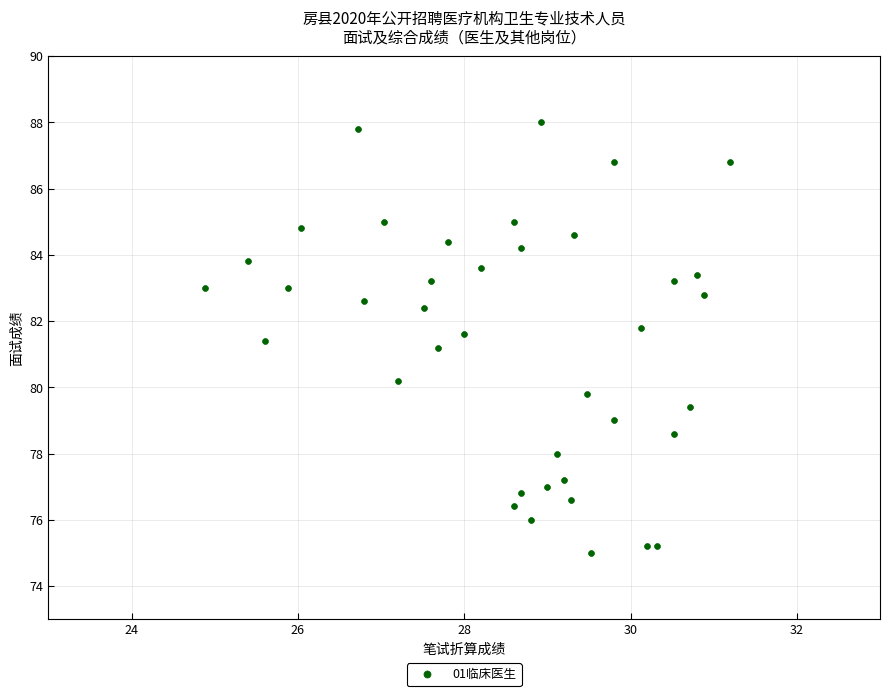

What is the range of Y values (max minus min)?

13.0